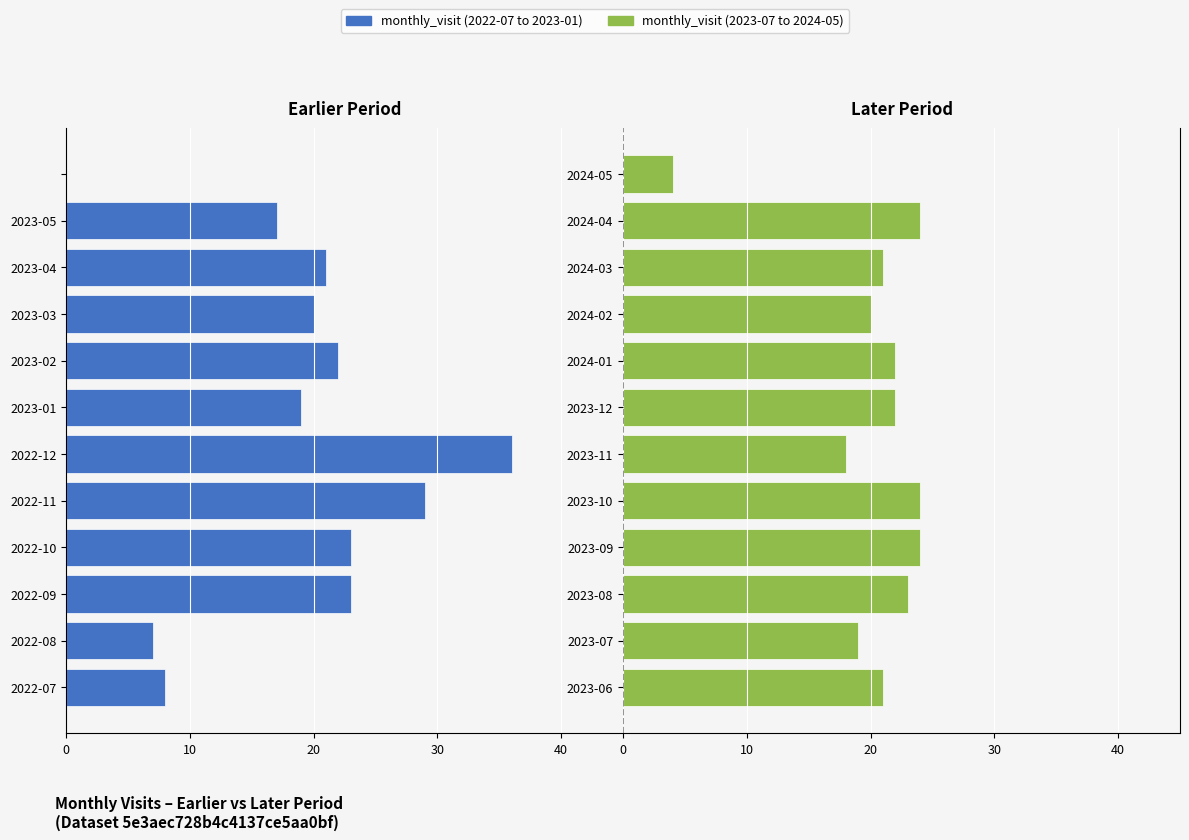

True or false: 2022-07 to 2023-01 has a value of -8 at 2022-12.

False